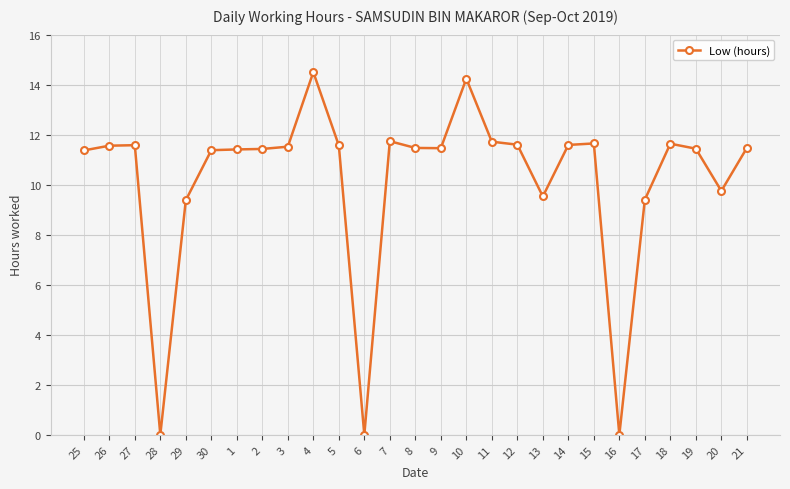

How many data points does each series have?

27